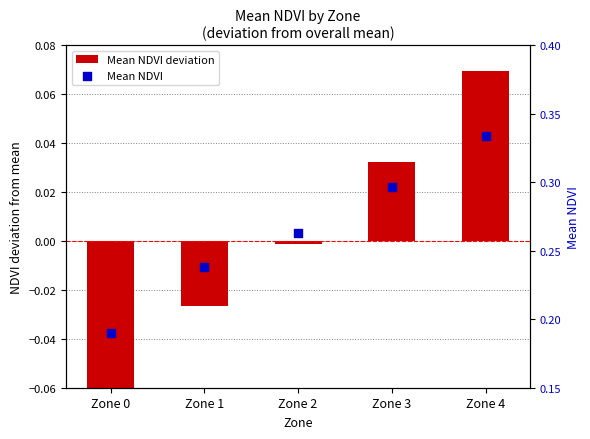

What are all the series names shown in the legend?

Mean NDVI deviation, Mean NDVI